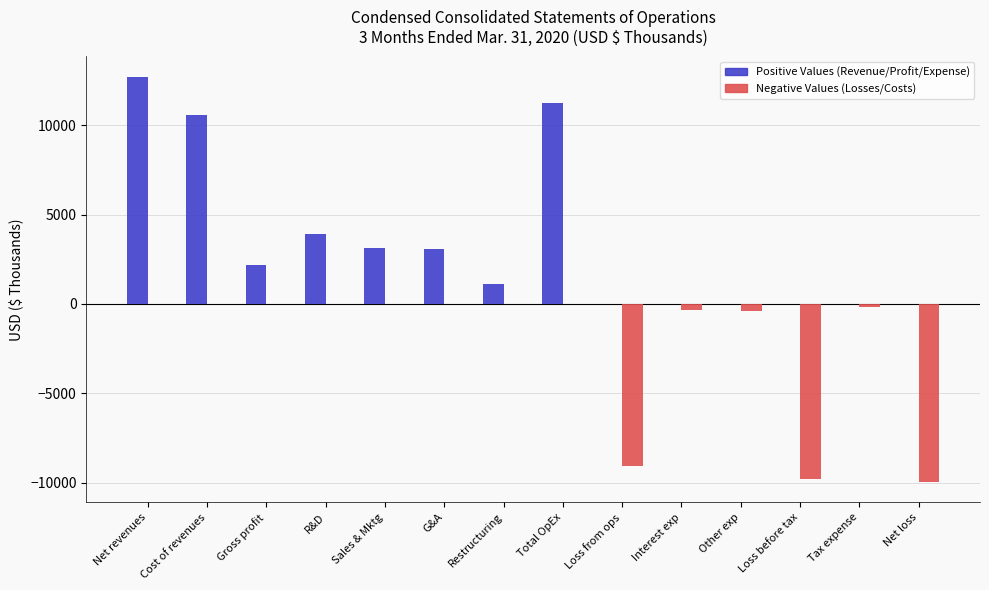

What is the maximum value shown in the chart?

12706